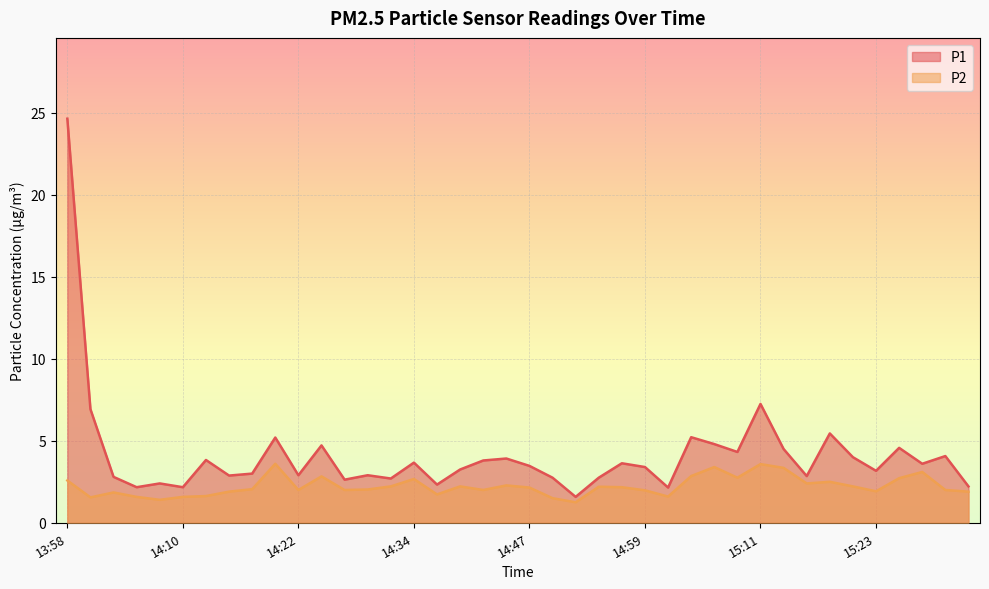

How many values in the P2 series exceed 2?

22